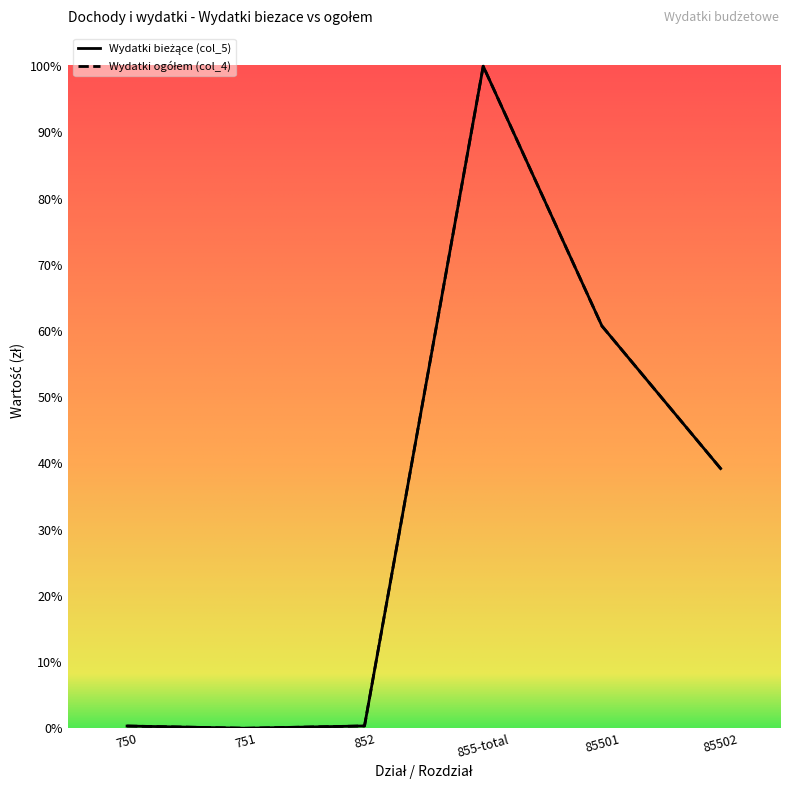

List the labels in order of Wydatki ogółem (col_4) value, smallest first.

751, 750, 852, 85502, 85501, 855-total